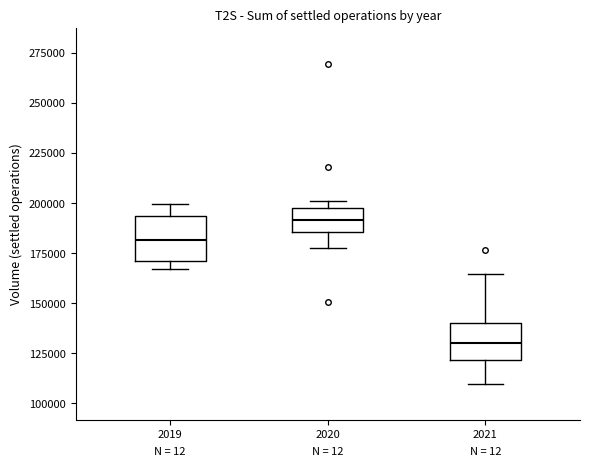

Reading left to right, read every box against the y-axis: the position of its median line, the range the box covers, and the ends of its whiskers. The values are not printed on the chart, so give them approximately, as read against the axis.

2019: median 180000, box 170000 to 195000, whiskers 165000 to 200000
2020: median 190000, box 185000 to 195000, whiskers 180000 to 200000
2021: median 130000, box 120000 to 140000, whiskers 110000 to 165000